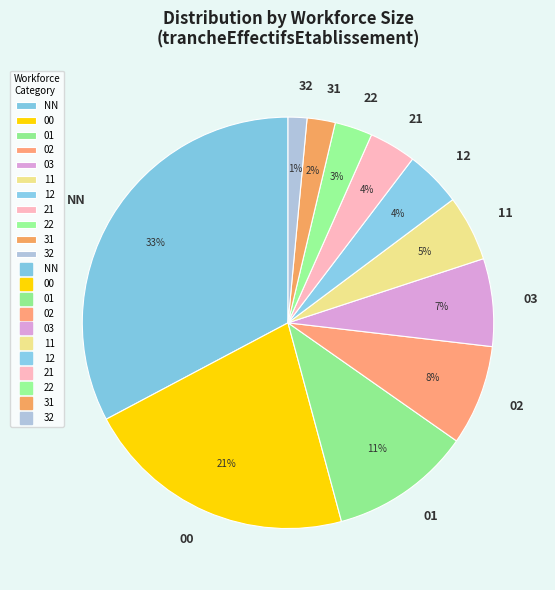

Is 31 the majority of the pie?

No